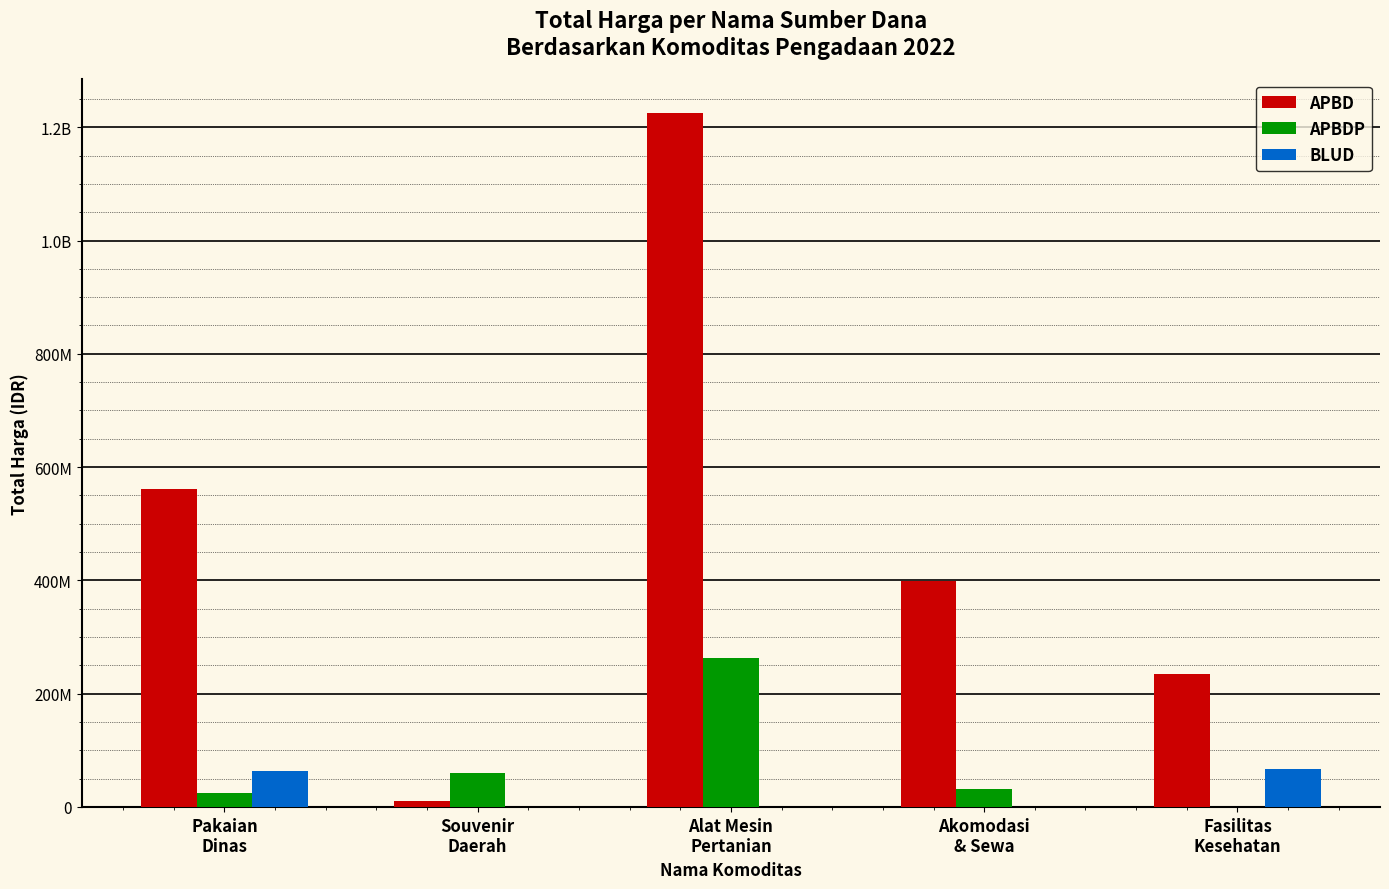

Are the bars grouped side by side (vs. stacked)?

Yes